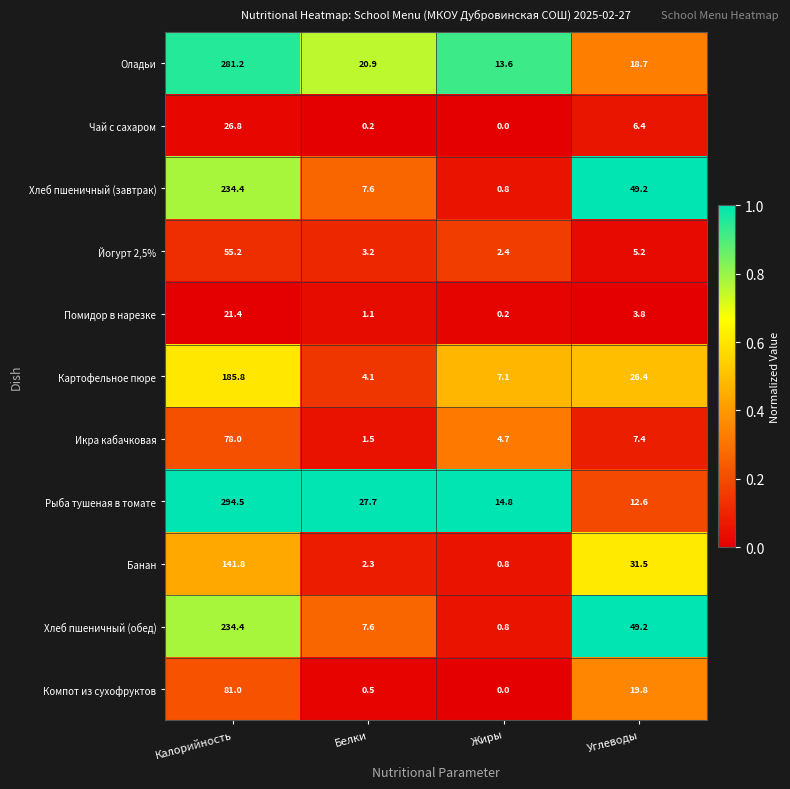

At how many categories does at least one series exceed 0?

4